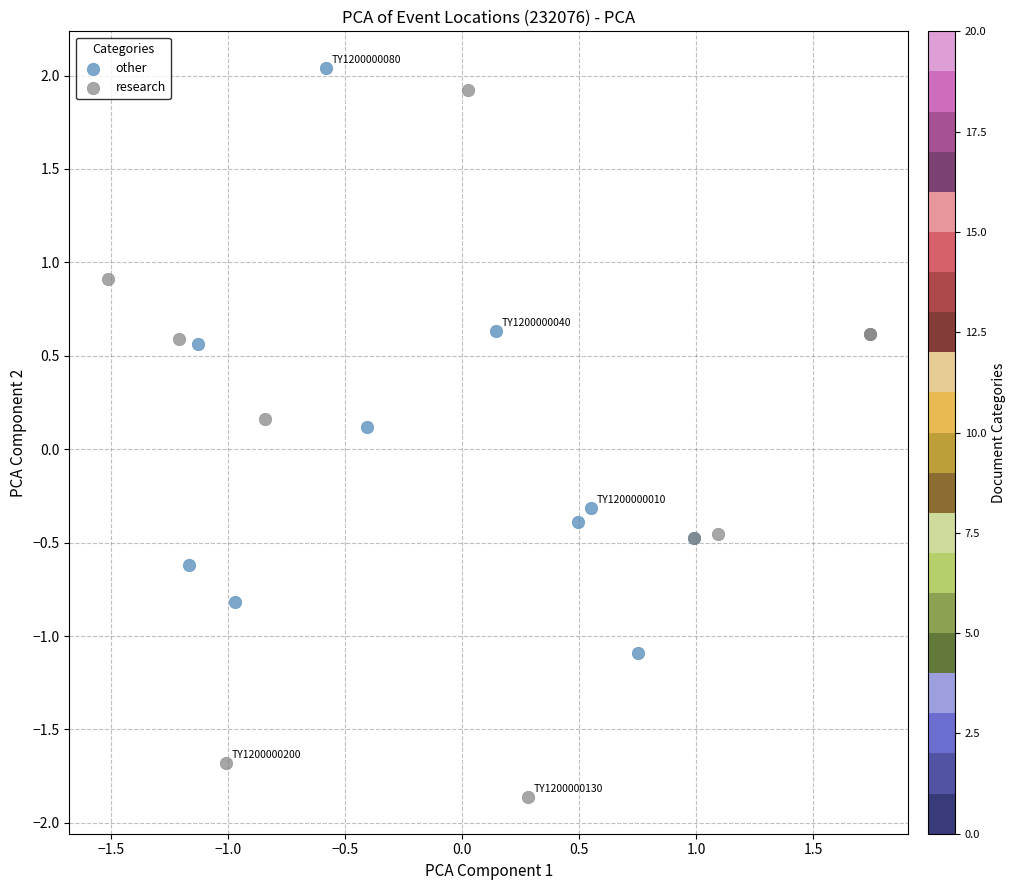

Which series has the largest Y range (max minus min)?

research